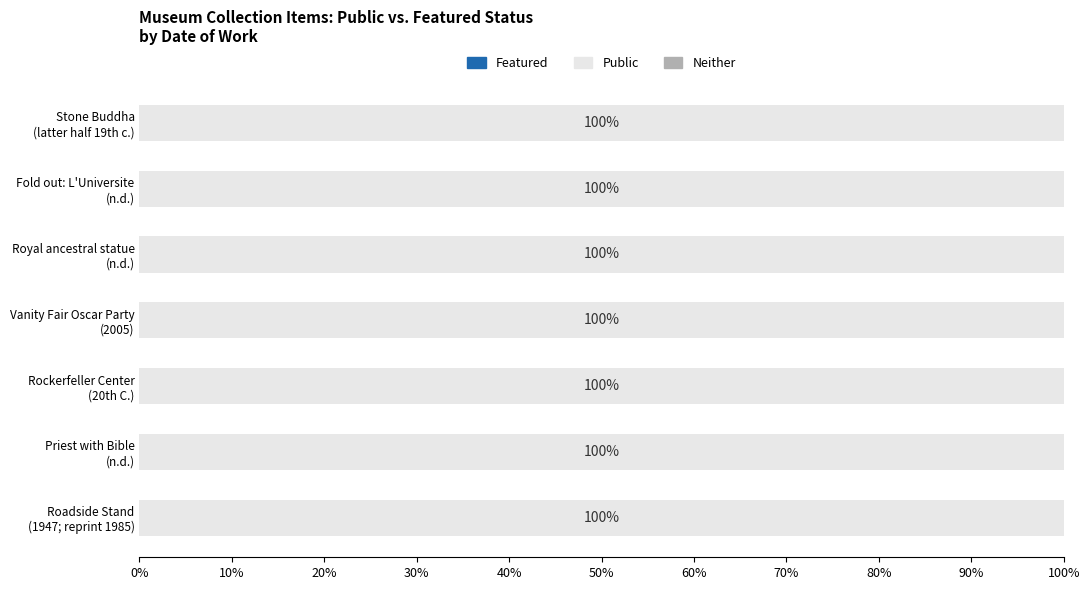

How many groups of bars are there?

7